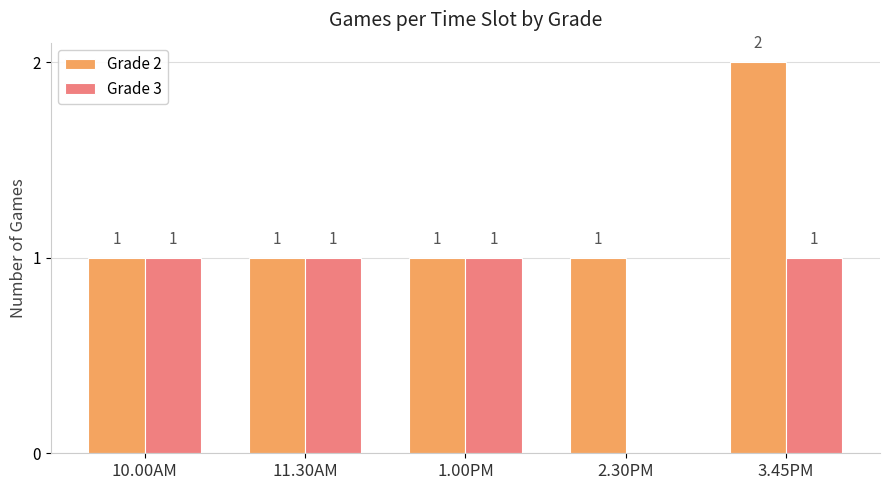

Reading left to right, what are all the values shown in this chart?

Grade 2: 10.00AM=1	11.30AM=1	1.00PM=1	2.30PM=1	3.45PM=2
Grade 3: 10.00AM=1	11.30AM=1	1.00PM=1	2.30PM=0	3.45PM=1